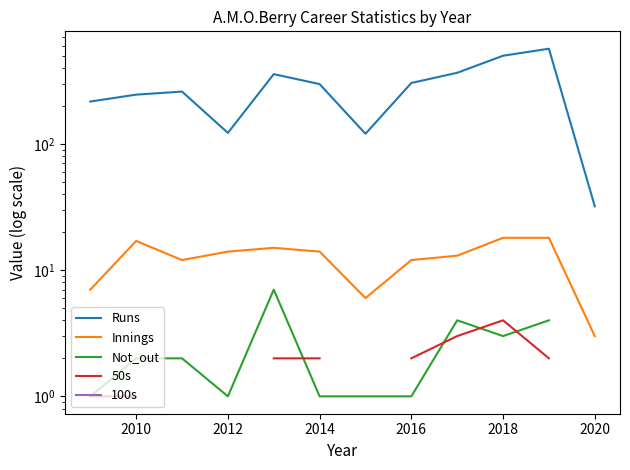

True or false: Innings and 100s intersect in this chart.

False